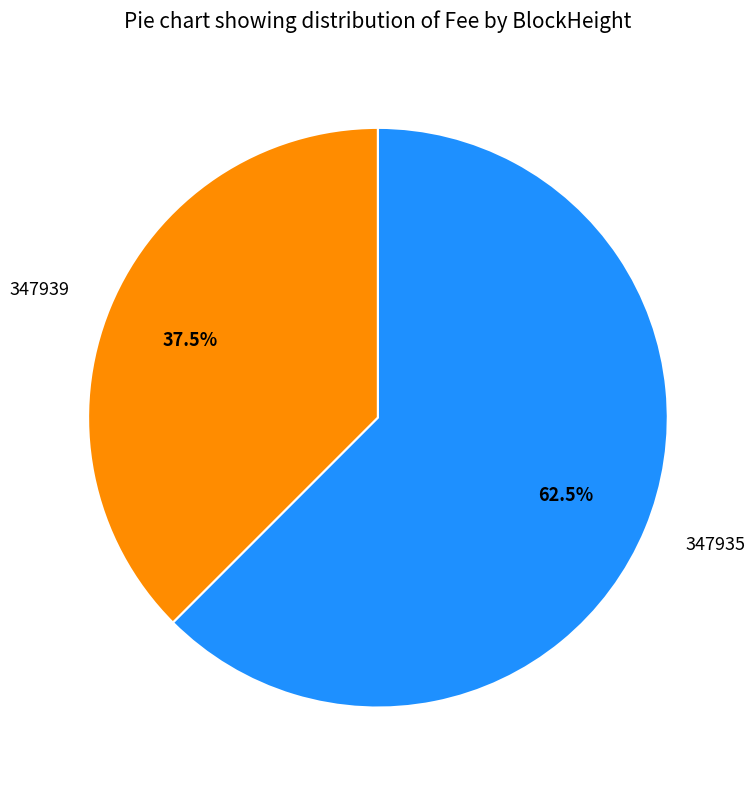

What is the largest slice in the pie chart?

347935